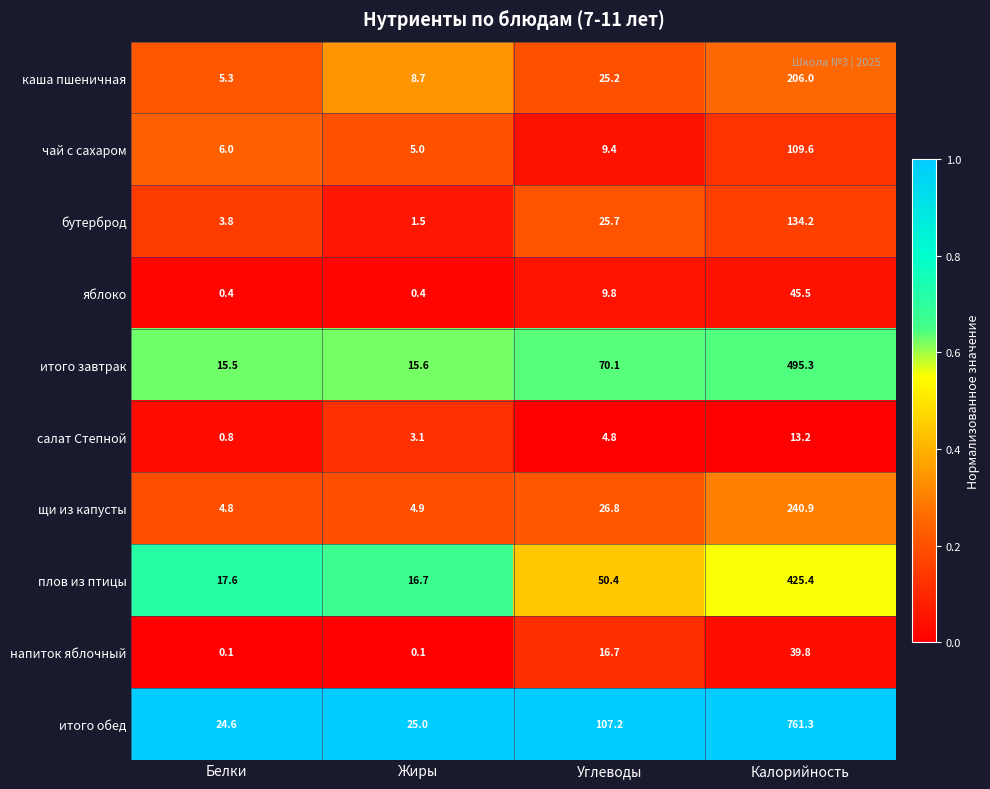

At which category is the sum across all series the highest?

Калорийность